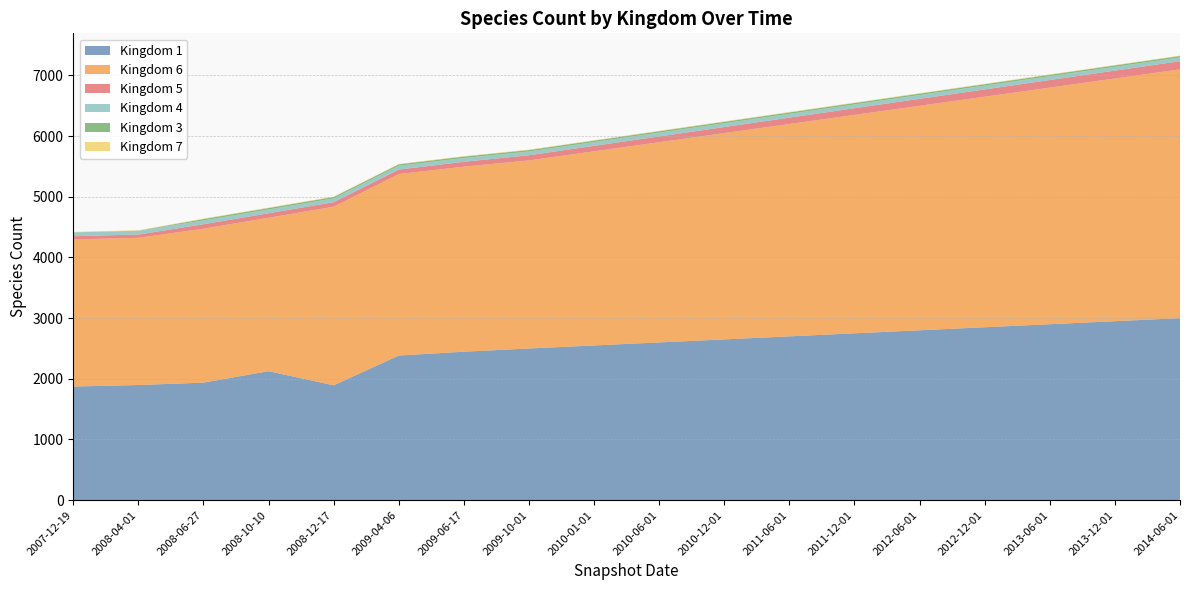

True or false: Kingdom 1 (line) and Kingdom 3 (line) cross at least once.

False